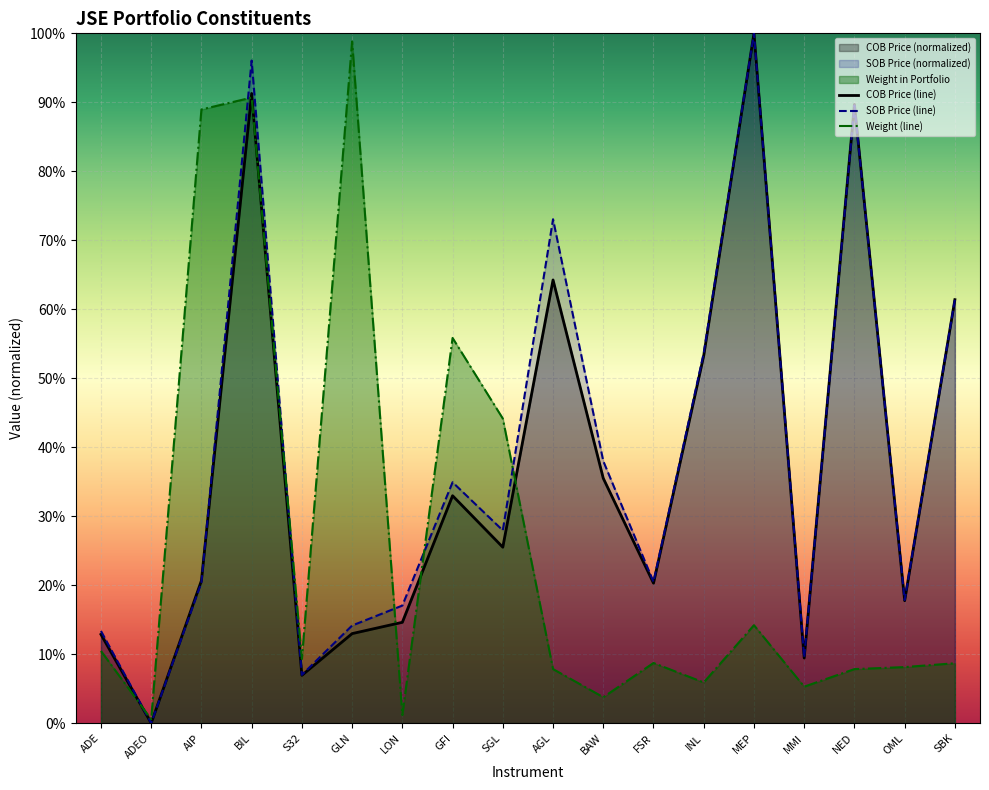

How many interior local peaks does the Weight in Portfolio series have?

5